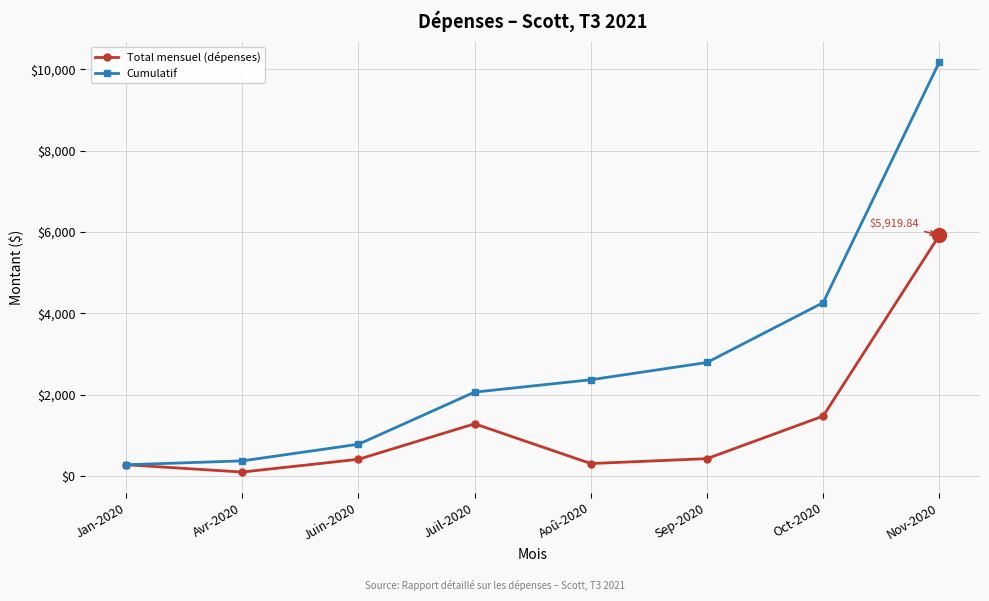

True or false: Total mensuel (dépenses) has a value of 741.3 at Oct-2020.

False